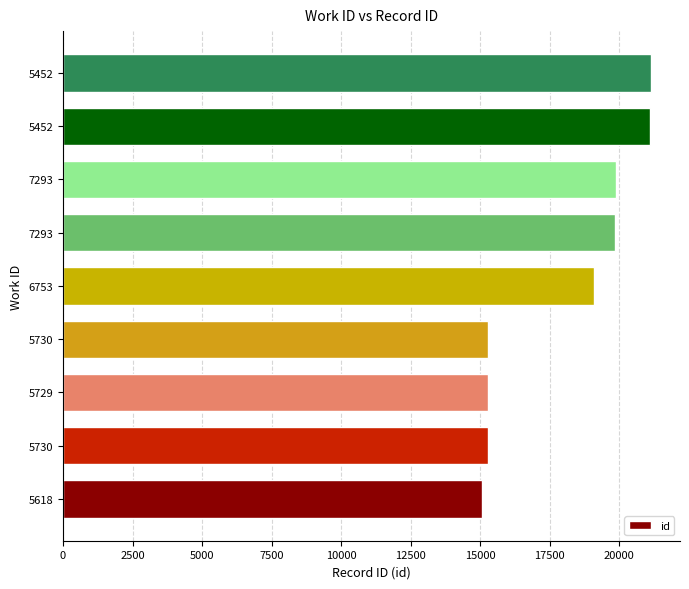

Where is the data nearest to the value 18095?

6753